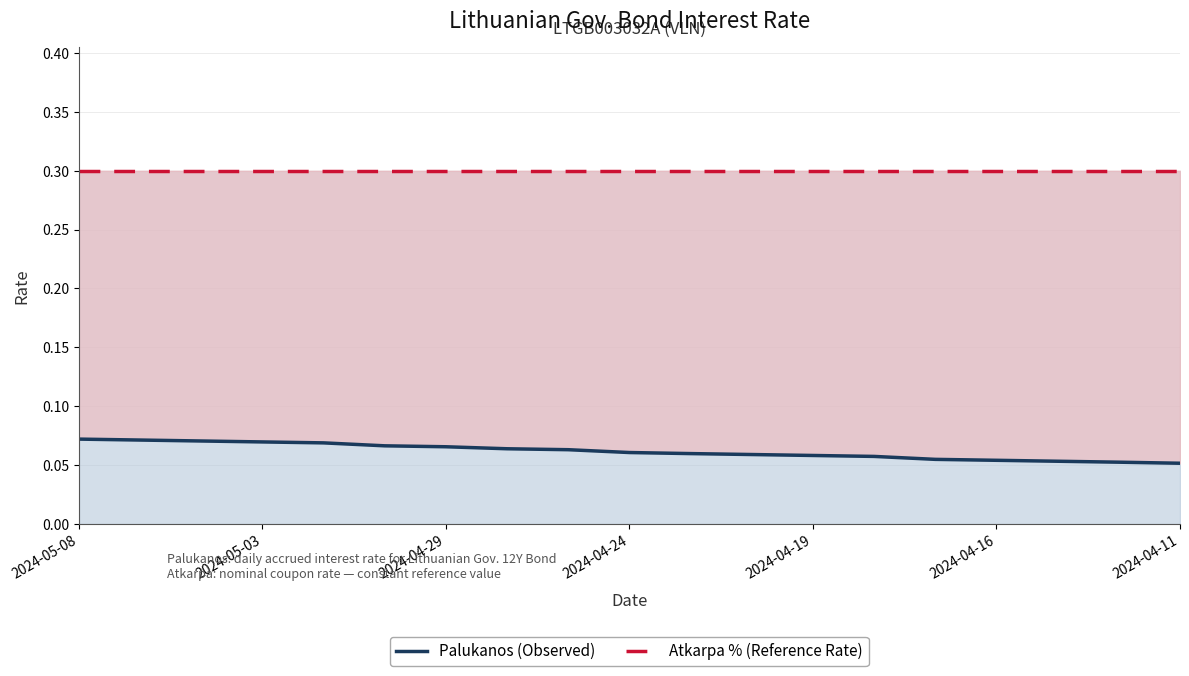

The Palukanos (Observed) series shows 0.0 at 2024-05-03. True or false?

False